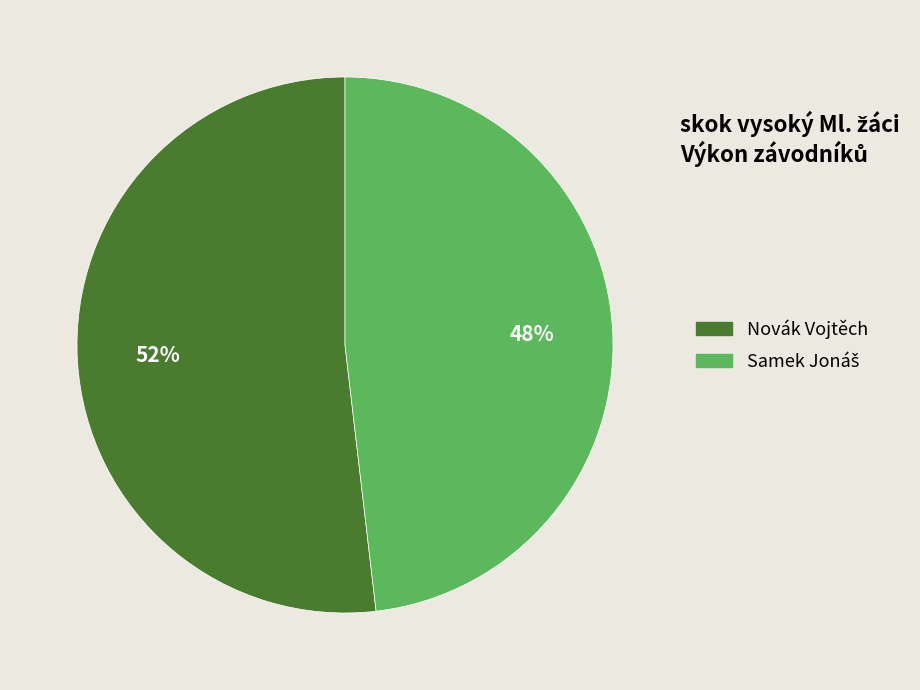

Is it true that Novák Vojtěch is 58% of the pie?

False